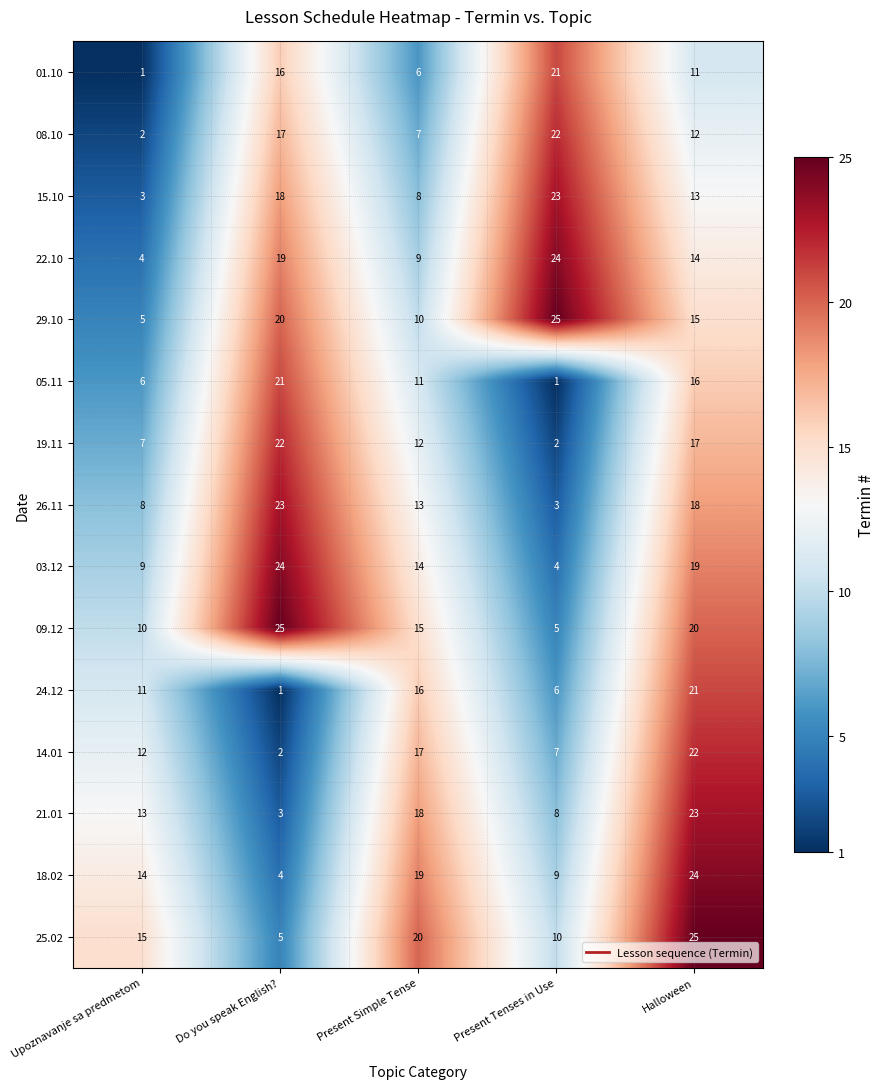

At which category is the sum across all series the highest?

Halloween